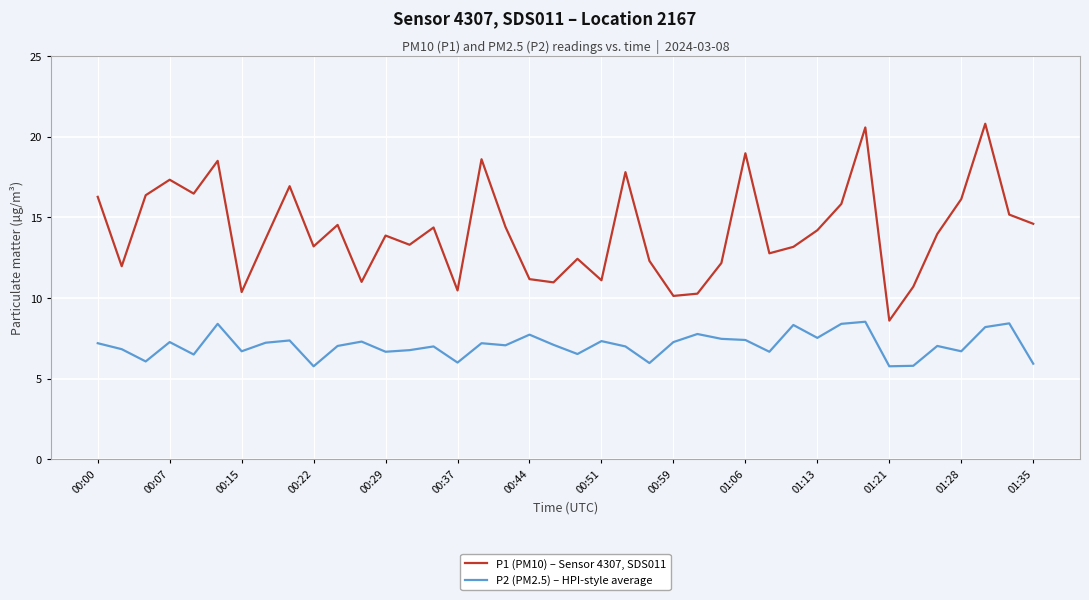

Which series has the largest range (max minus min)?

P1 (PM10) – Sensor 4307, SDS011